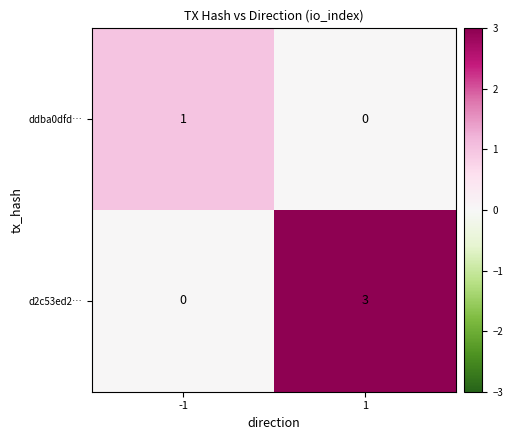

What is the approximate value of d2c53ed2… at 1?

3